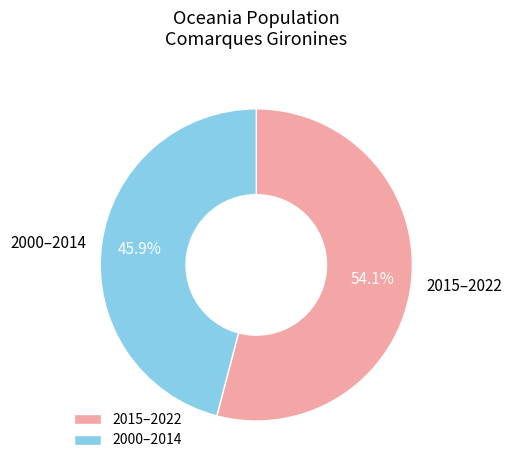

Is the sum of 2000–2014 and 2015–2022 greater than half?

Yes